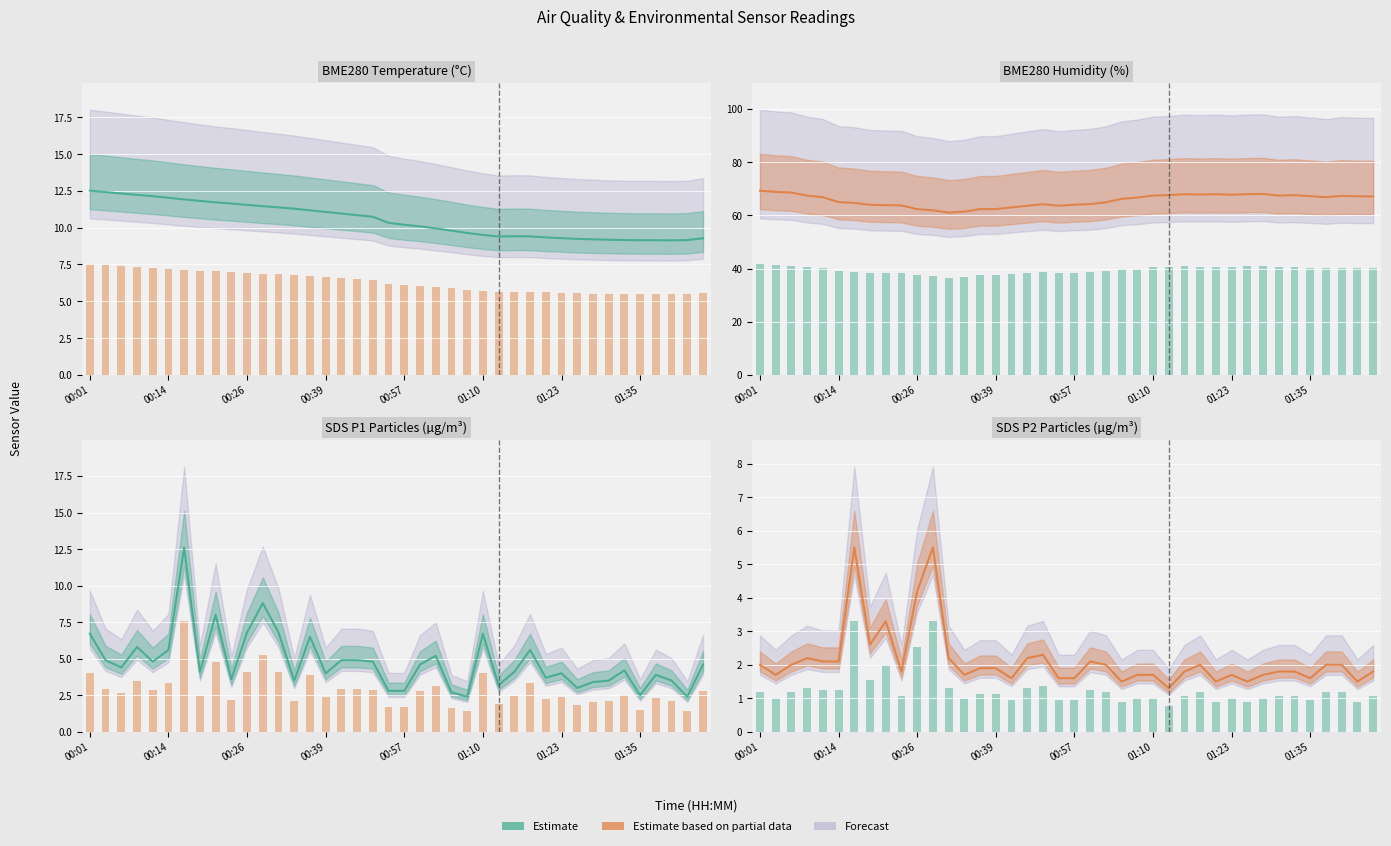

Rank the series at 31 from highest to lowest value.

BME280_humidity, BME280_temperature, SDS_P1, SDS_P2, Partial data